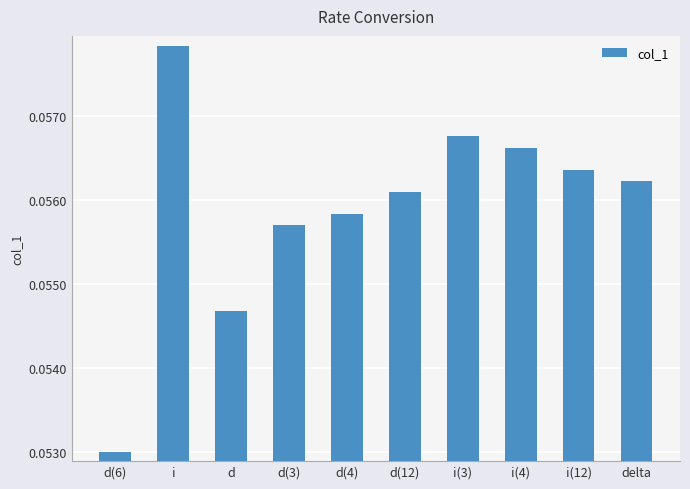

True or false: the data shows 0.0 at d.

False